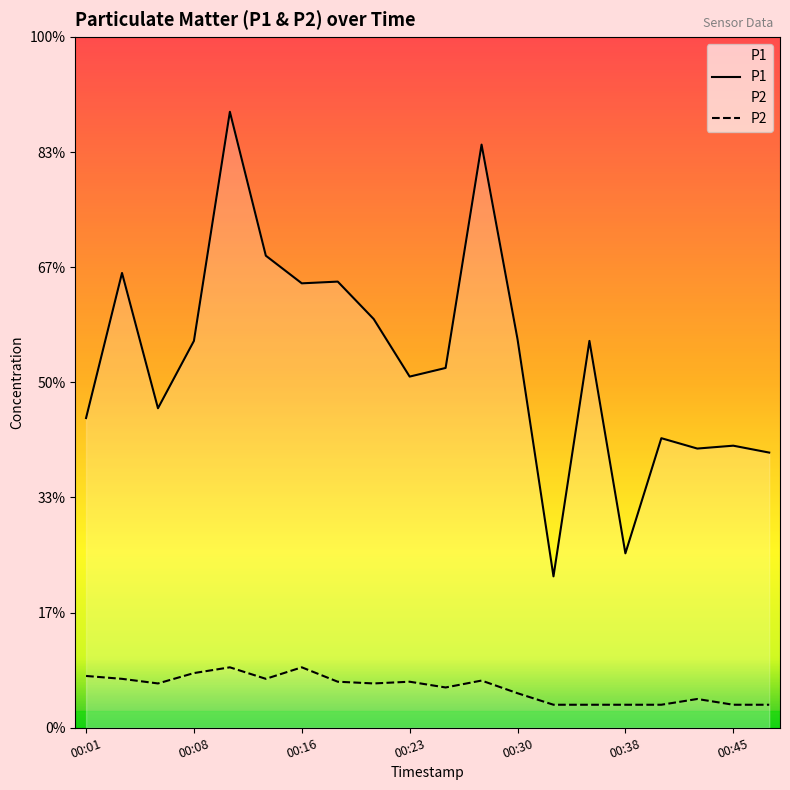

What is the sum of all P2 values?

13.8